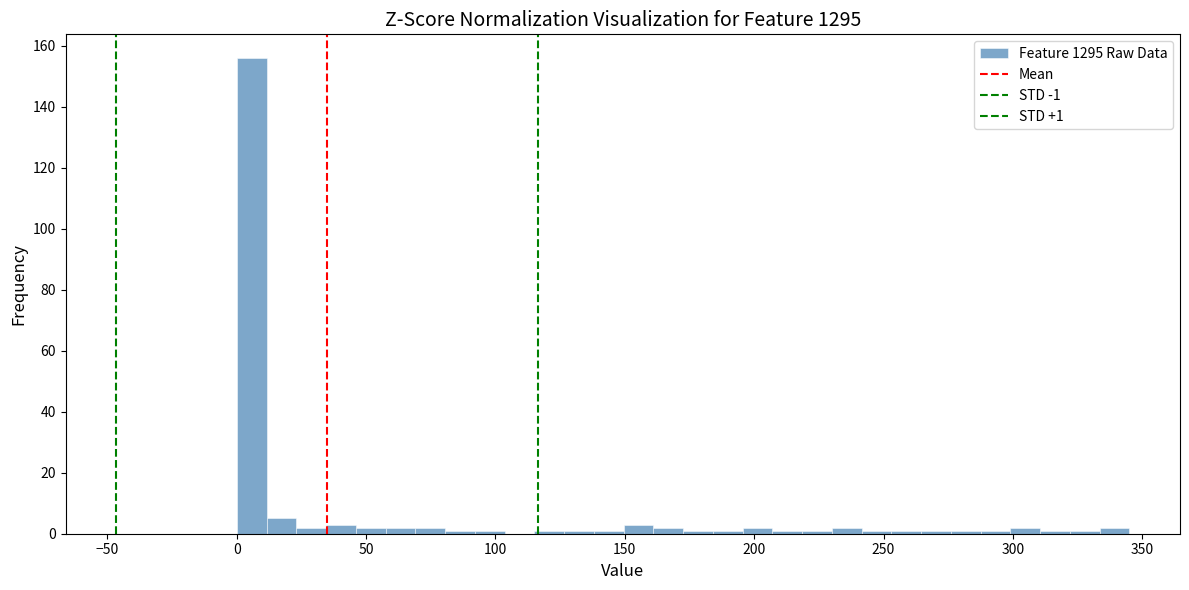

Read against the x-axis, roughly where is the centre of the tallest bar?

5